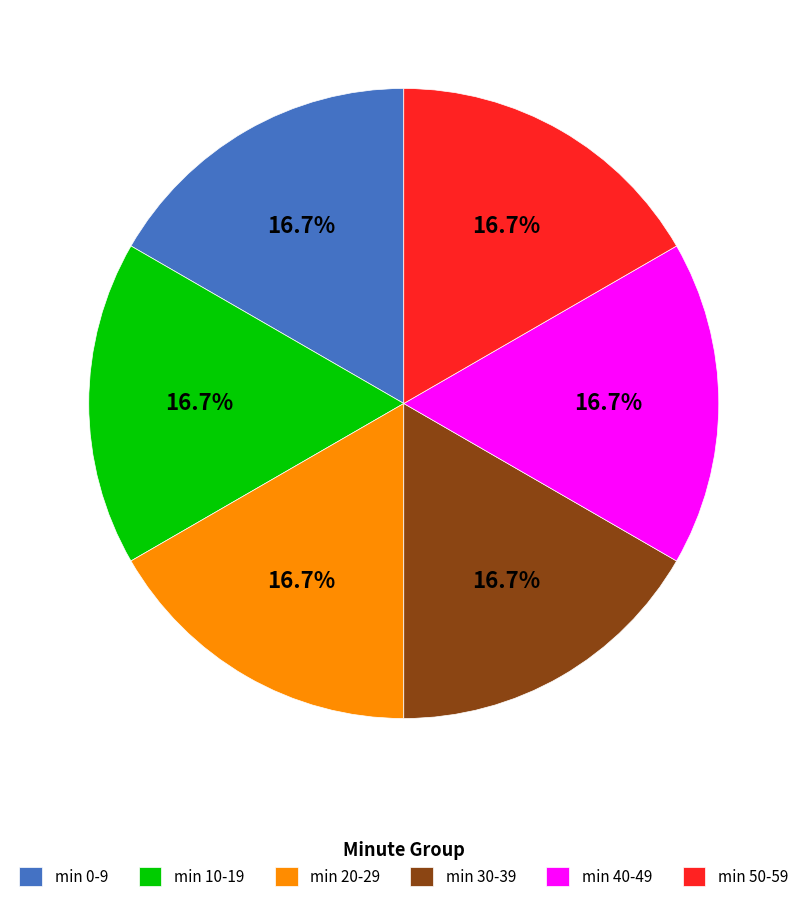

Does any single category account for the majority?

No